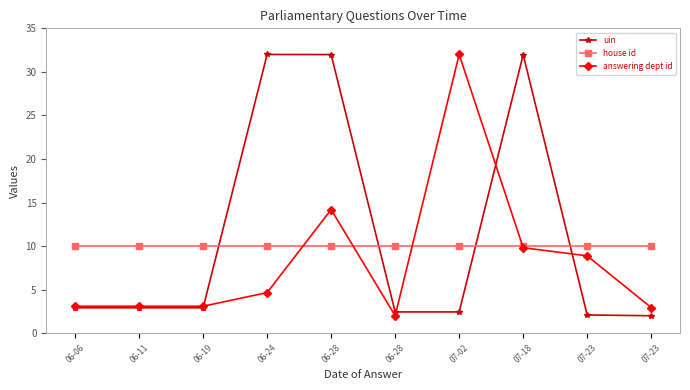

Reading left to right, extract all data points from this chart.

uin: 06-06=2.9	06-11=2.9	06-19=2.9	06-24=32.0	06-28=32.0	06-28=2.4	07-02=2.4	07-18=32.0	07-23=2.1	07-23=2.0
house id: 06-06=10.0	06-11=10.0	06-19=10.0	06-24=10.0	06-28=10.0	06-28=10.0	07-02=10.0	07-18=10.0	07-23=10.0	07-23=10.0
answering dept id: 06-06=3.1	06-11=3.1	06-19=3.1	06-24=4.7	06-28=14.2	06-28=2.0	07-02=32.0	07-18=9.8	07-23=8.9	07-23=2.9